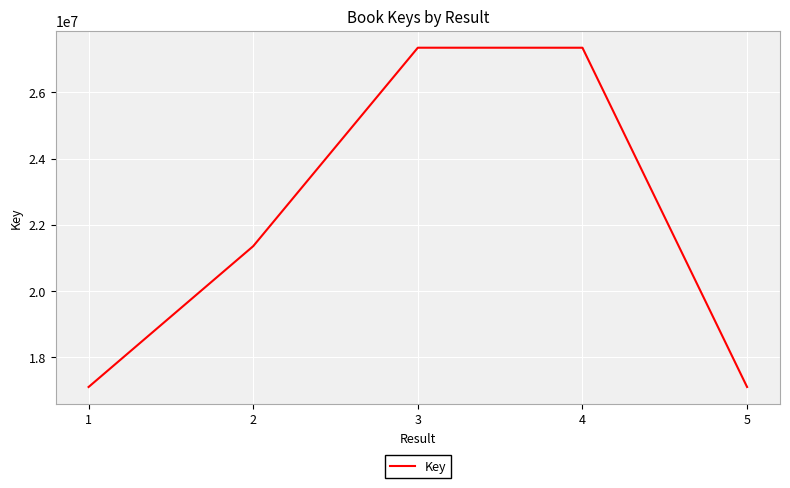

Is it true that the value at 2 is 21353424?

True